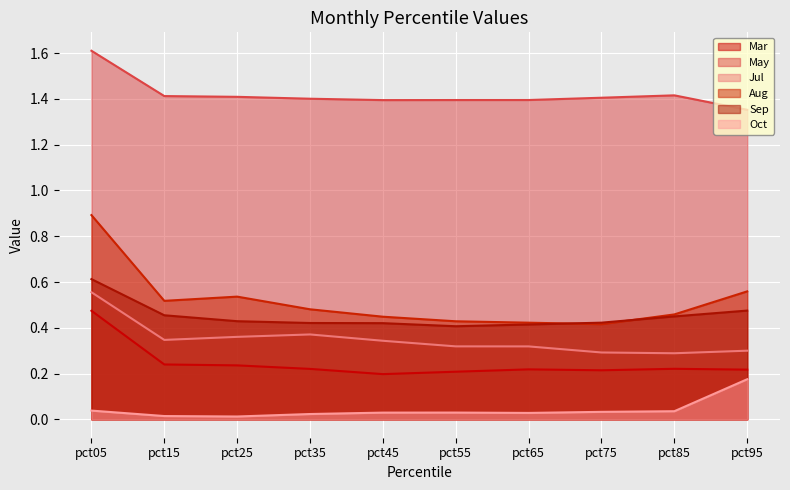

Reading left to right, extract all data points from this chart.

Mar: pct05=0.5	pct15=0.2	pct25=0.2	pct35=0.2	pct45=0.2	pct55=0.2	pct65=0.2	pct75=0.2	pct85=0.2	pct95=0.2
May: pct05=1.6	pct15=1.4	pct25=1.4	pct35=1.4	pct45=1.4	pct55=1.4	pct65=1.4	pct75=1.4	pct85=1.4	pct95=1.4
Jul: pct05=0.6	pct15=0.3	pct25=0.4	pct35=0.4	pct45=0.3	pct55=0.3	pct65=0.3	pct75=0.3	pct85=0.3	pct95=0.3
Aug: pct05=0.9	pct15=0.5	pct25=0.5	pct35=0.5	pct45=0.4	pct55=0.4	pct65=0.4	pct75=0.4	pct85=0.5	pct95=0.6
Sep: pct05=0.6	pct15=0.5	pct25=0.4	pct35=0.4	pct45=0.4	pct55=0.4	pct65=0.4	pct75=0.4	pct85=0.4	pct95=0.5
Oct: pct05=0.0	pct15=0.0	pct25=0.0	pct35=0.0	pct45=0.0	pct55=0.0	pct65=0.0	pct75=0.0	pct85=0.0	pct95=0.2